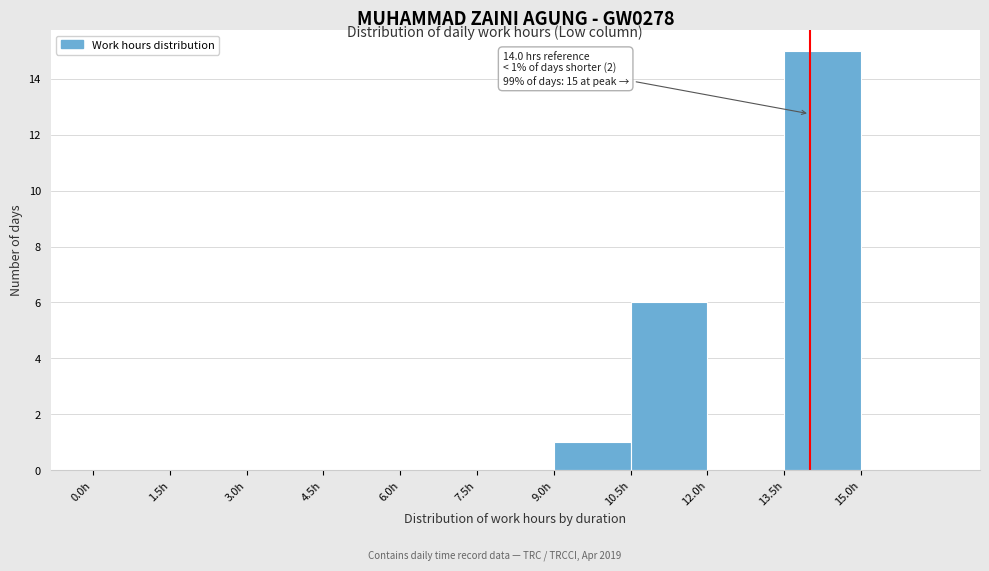

Which range on the x-axis has the tallest bar?

13.5 to 15.0